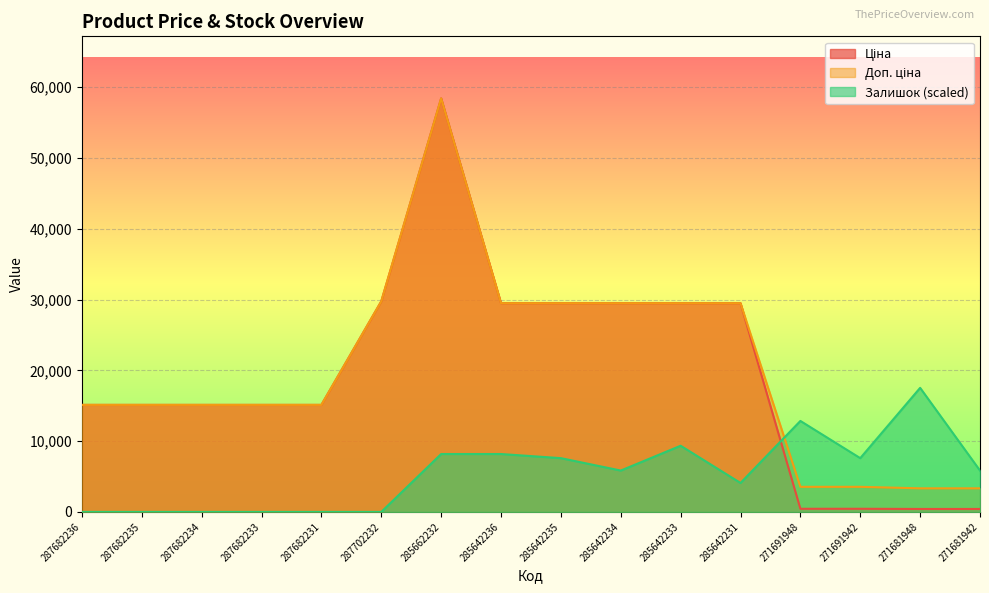

The Доп. ціна series shows 29491.5 at 285642231. True or false?

True